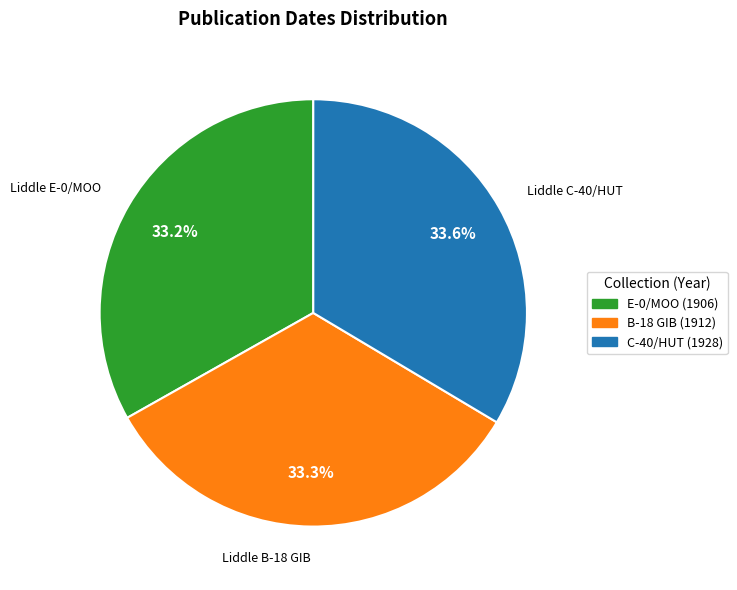

How many segments does this pie chart have?

3